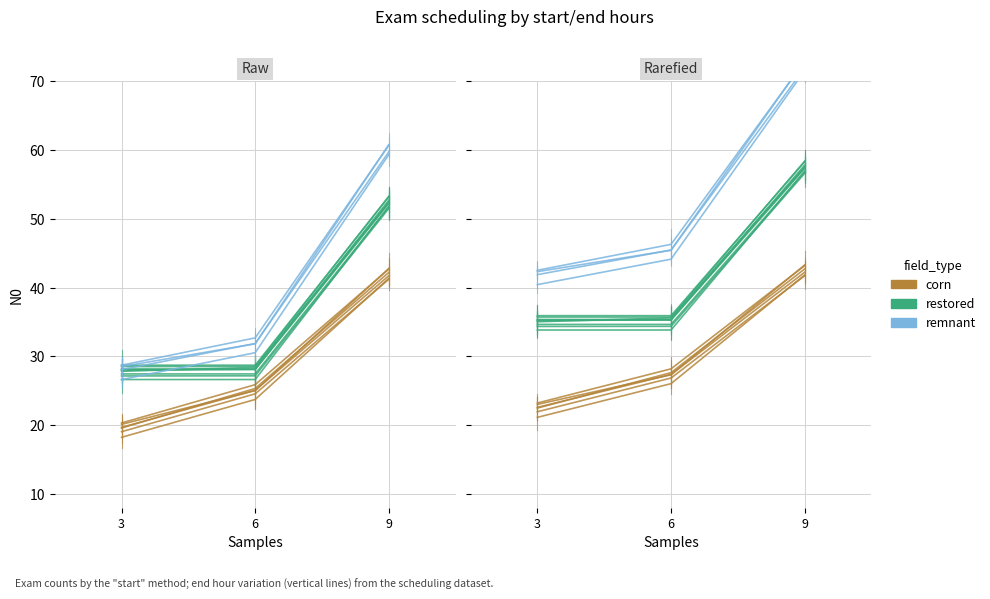

Does the chart have visible grid lines?

Yes